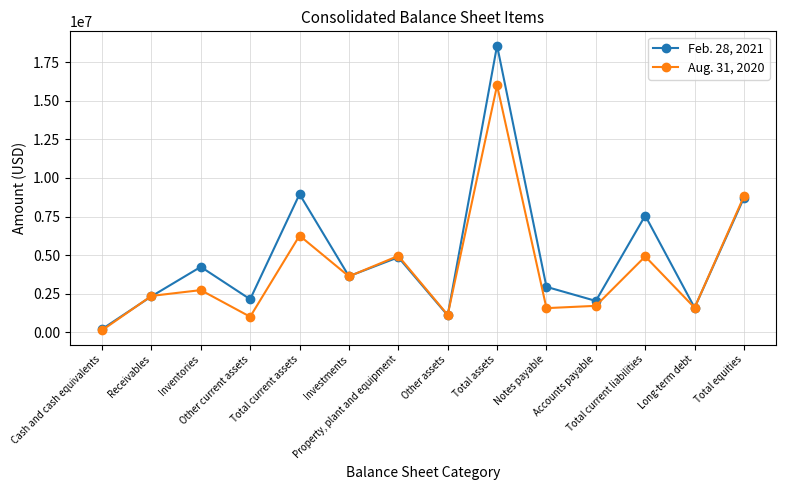

What are all the series names shown in the legend?

Feb. 28, 2021, Aug. 31, 2020